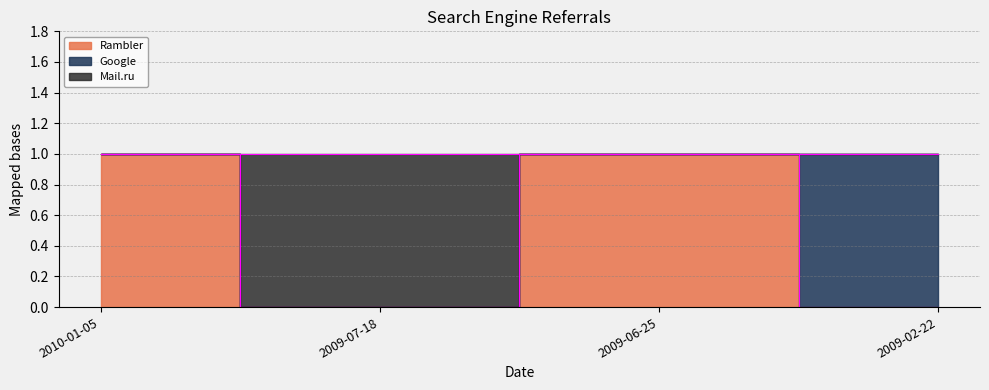

The Rambler series shows 1 at 2009-06-25. True or false?

True